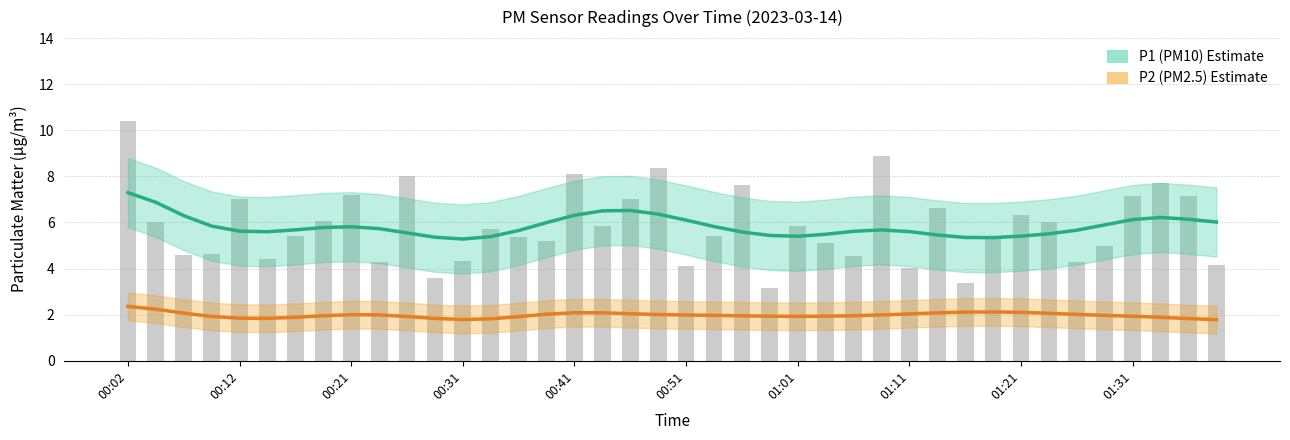

Reading left to right, what are all the values shown in this chart?

P1 (PM10): 7.3	6.9	6.3	5.8	5.6	5.6	5.7	5.8	5.8	5.7	5.5	5.4	5.3	5.4	5.7	6.0	6.3	6.5	6.5	6.4	6.1	5.8	5.6	5.4	5.4	5.5	5.6	5.7	5.6	5.5	5.3	5.3	5.4	5.5	5.7	5.9	6.1	6.2	6.1	6.0
P2 (PM2.5): 2.4	2.2	2.1	1.9	1.8	1.8	1.9	2.0	2.0	2.0	1.9	1.8	1.8	1.8	1.9	2.0	2.1	2.1	2.0	2.0	2.0	2.0	2.0	1.9	1.9	1.9	2.0	2.0	2.0	2.1	2.1	2.1	2.1	2.1	2.0	2.0	1.9	1.9	1.8	1.8